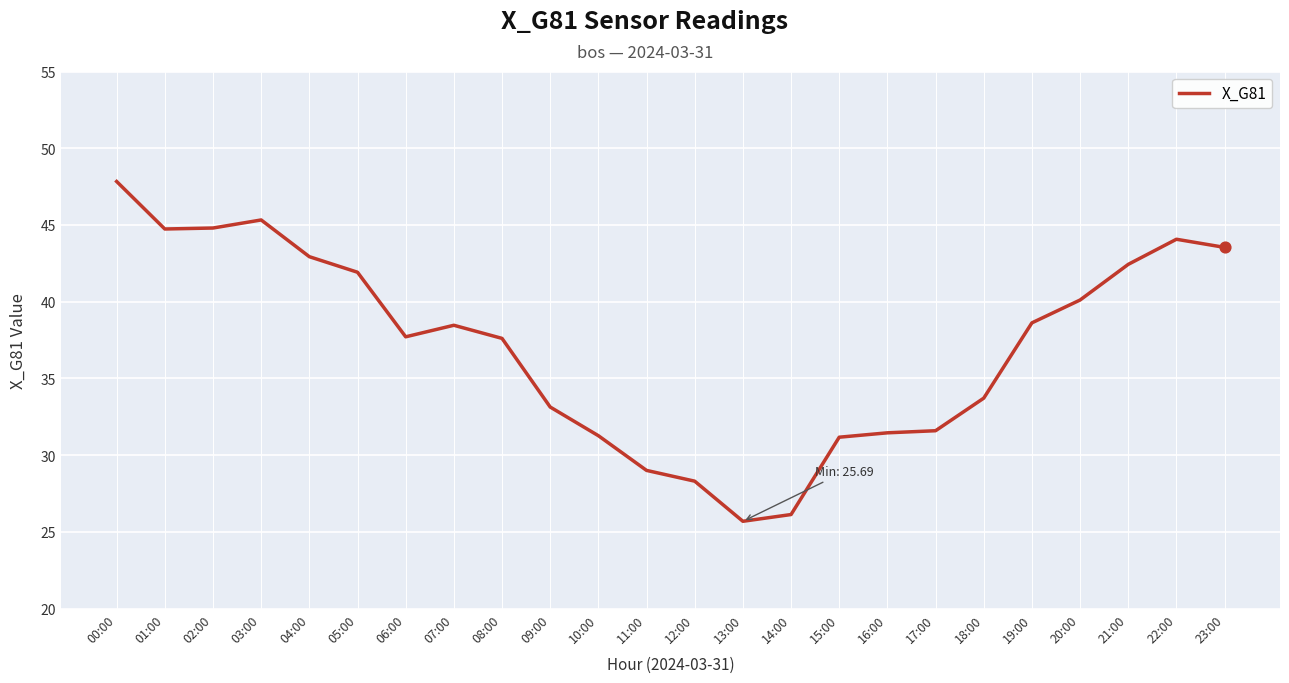

What is the change in value from 05:00 to 08:00?

-4.3